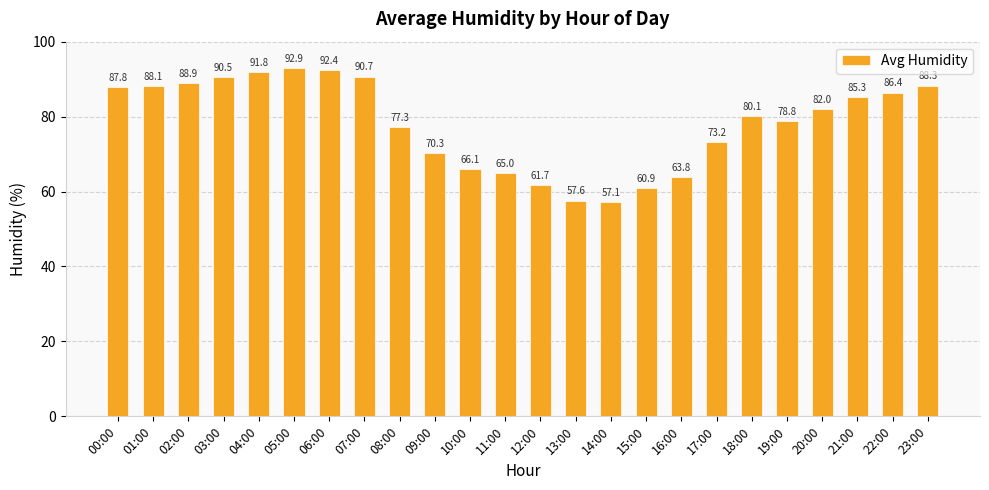

True or false: the data shows 70.3 at 09:00.

True